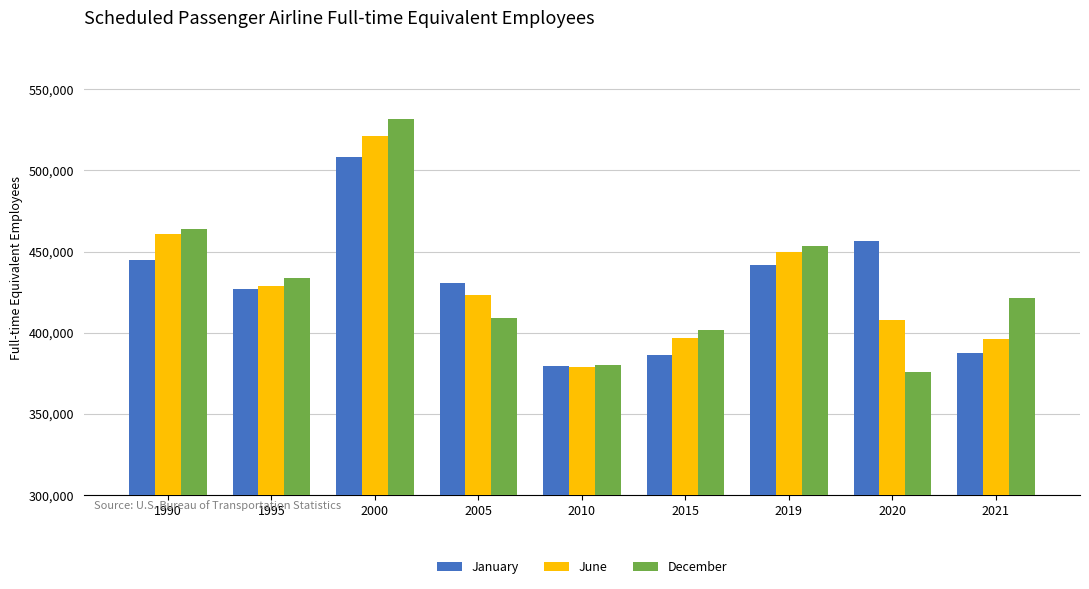

True or false: December has a value of 531913 at 2000.

True